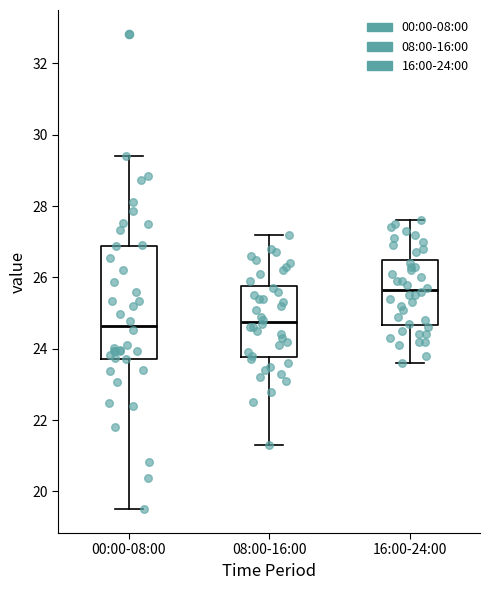

Comparing the boxes themselves (not the whiskers), which one is the tallest?

00:00-08:00